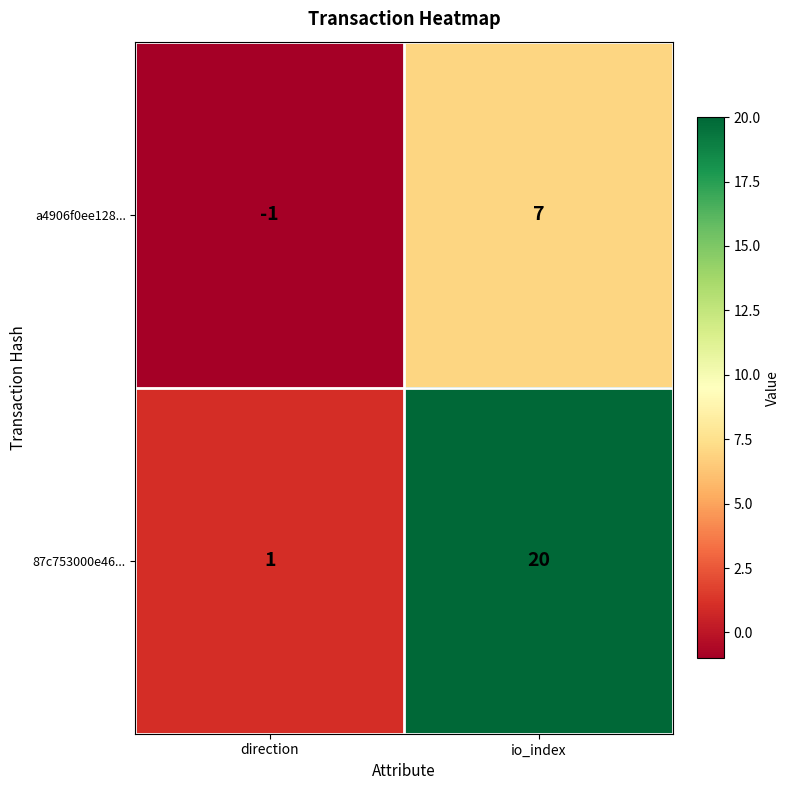

The value of a4906f0ee128... at io_index is 2. True or false?

False